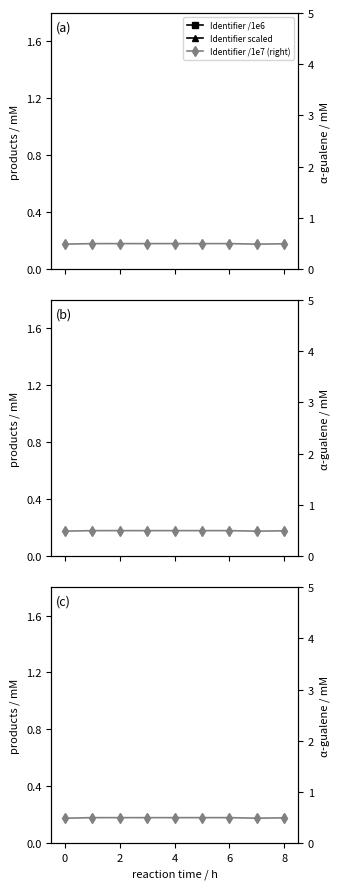

What is the sum of the Identifier /1e7 (right) values at 2 and 4?

1.0